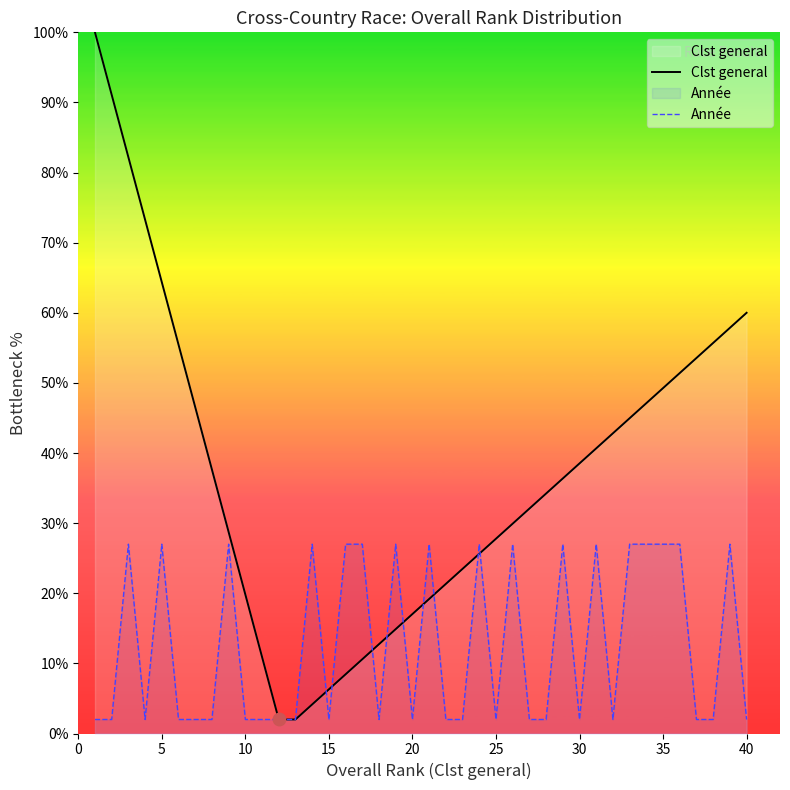

How many lines are shown in the chart?

2